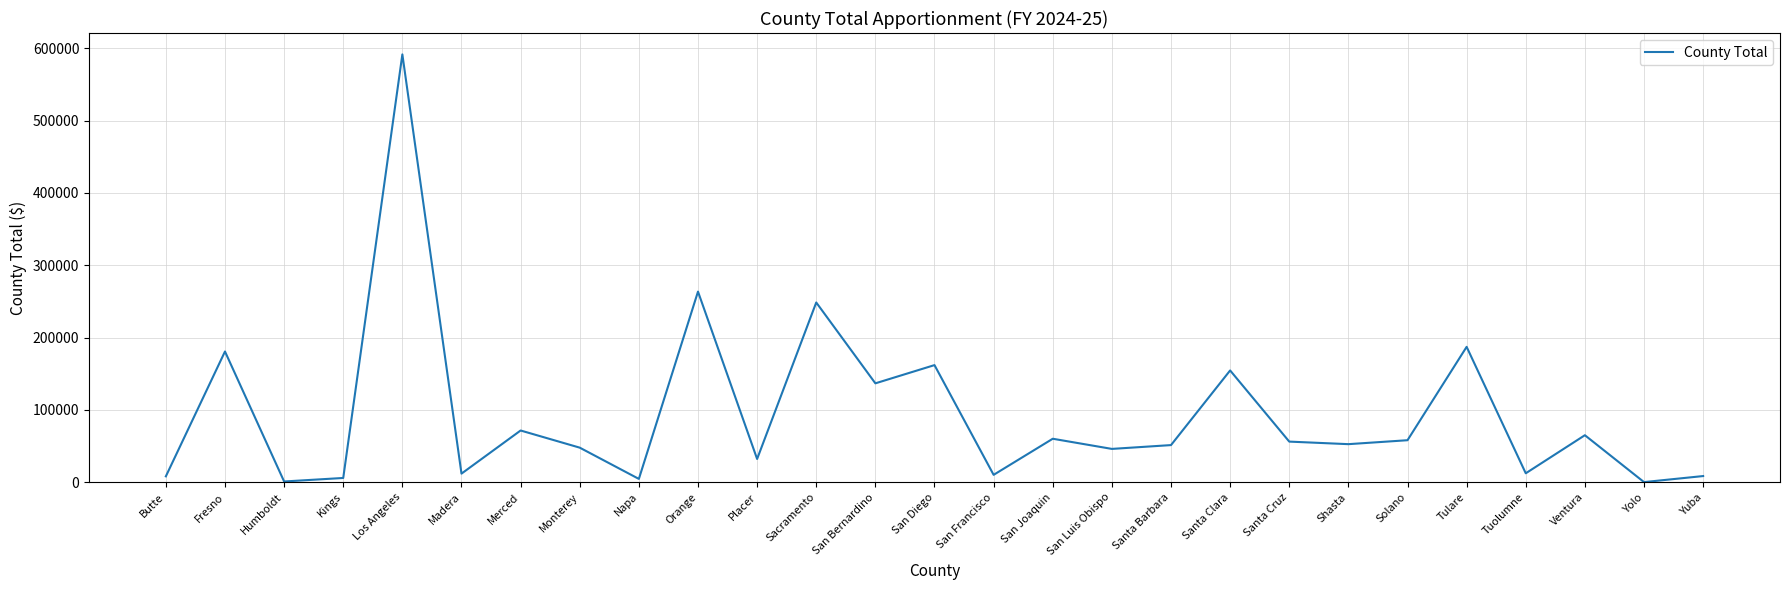

Where is the data nearest to the value 295769?

Orange